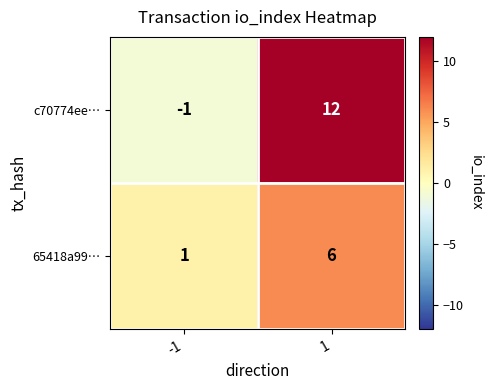

Reading left to right, list all the values displayed in this chart.

c70774ee…: -1	12
65418a99…: 1	6